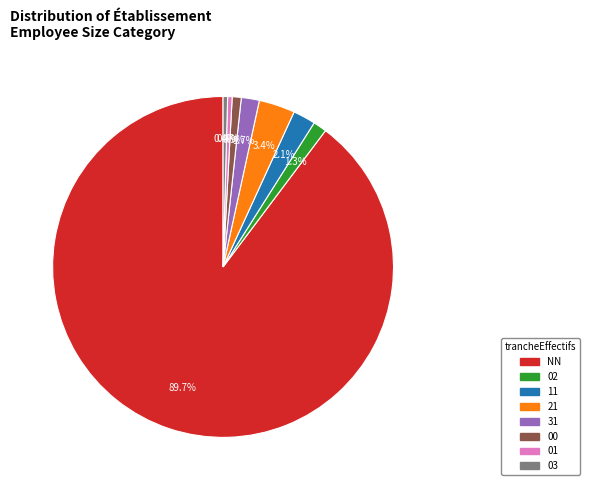

To the nearest percent, what is the combined percentage of 21 and 11?

6%